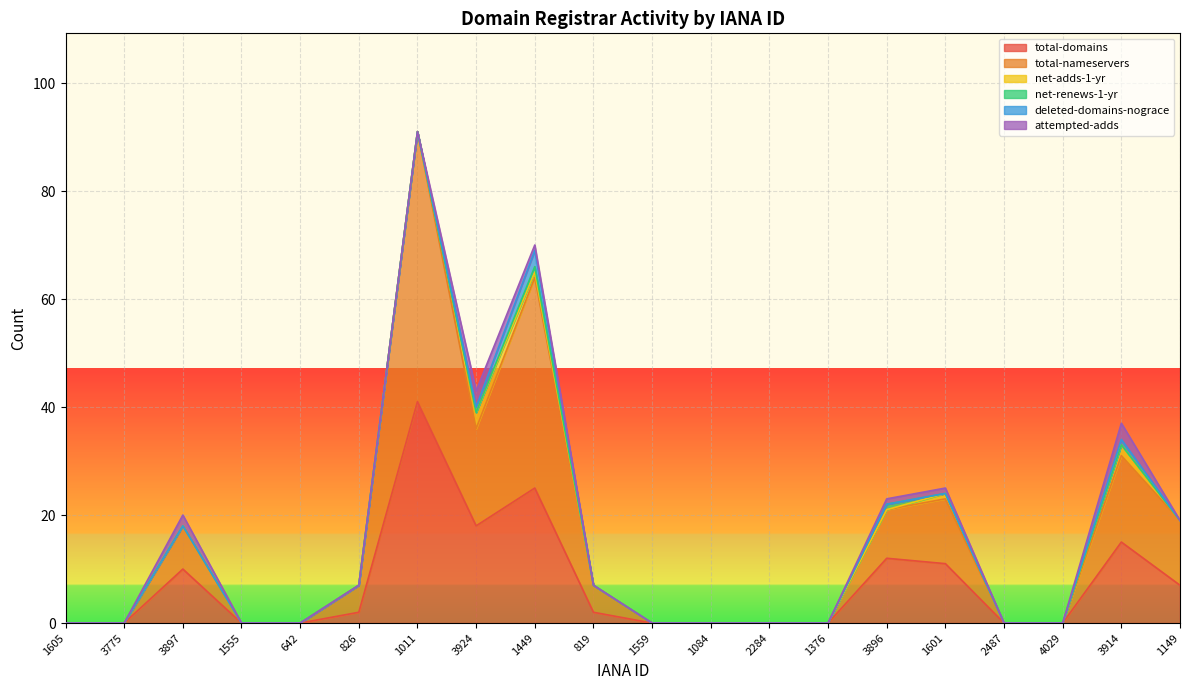

True or false: net-adds-1-yr has a value of 1 at 3914.

False